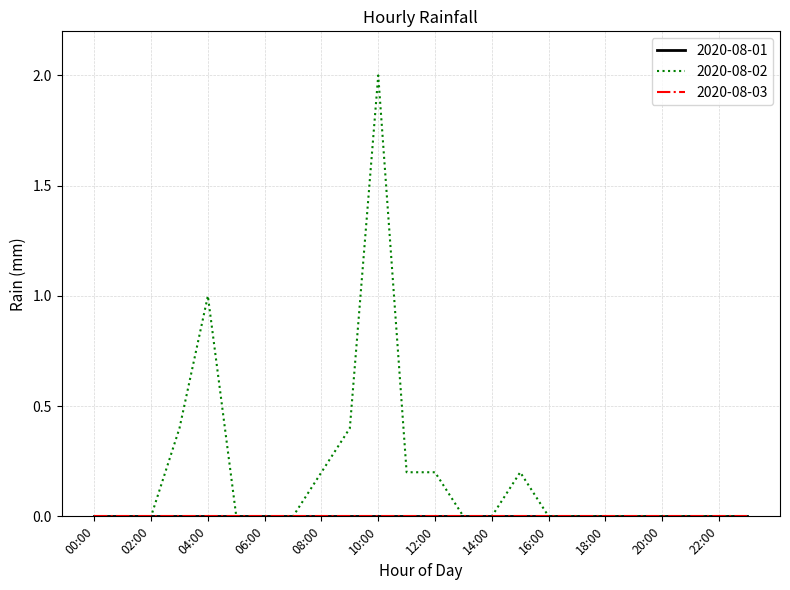

Does the chart have visible grid lines?

Yes